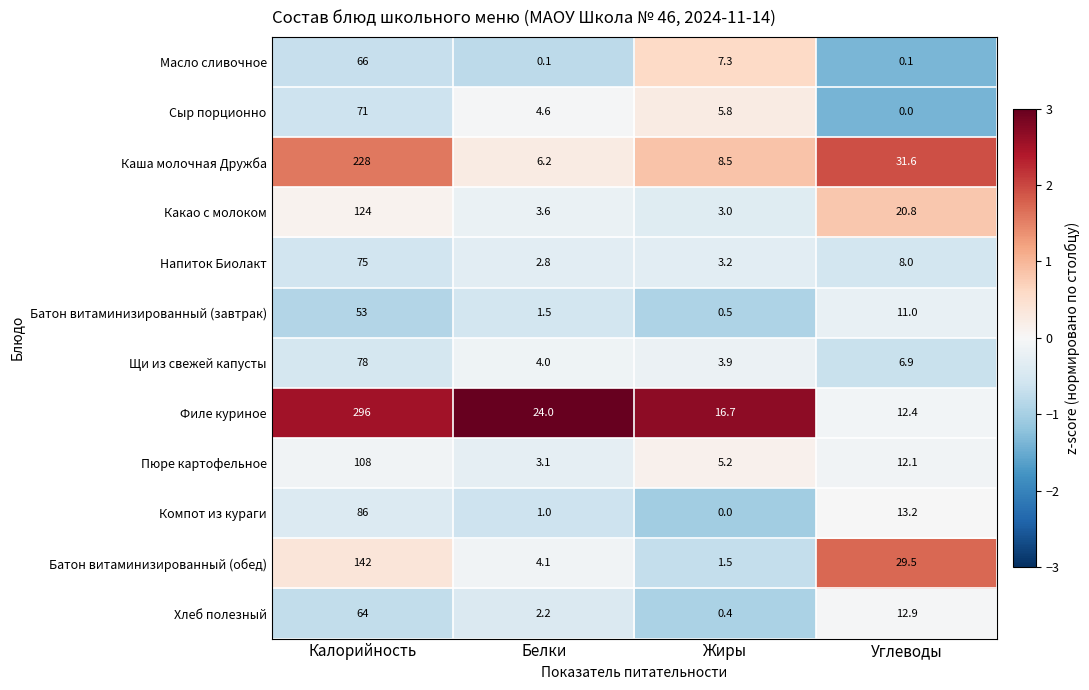

At which label is Компот из кураги closest to 43?

Углеводы